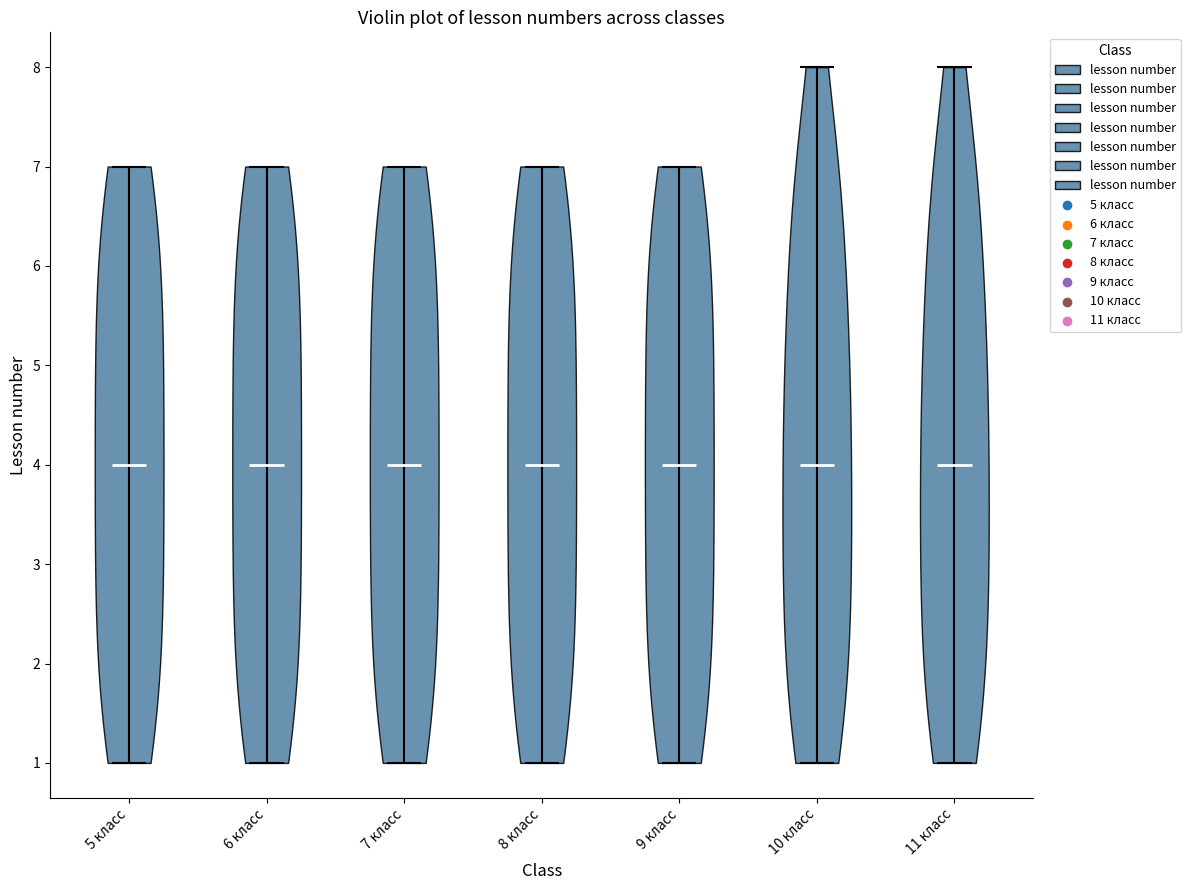

What is the highest point the violin for 6 класс reaches on the y-axis? The values are not printed on the chart, so give them approximately, as read against the axis.

7